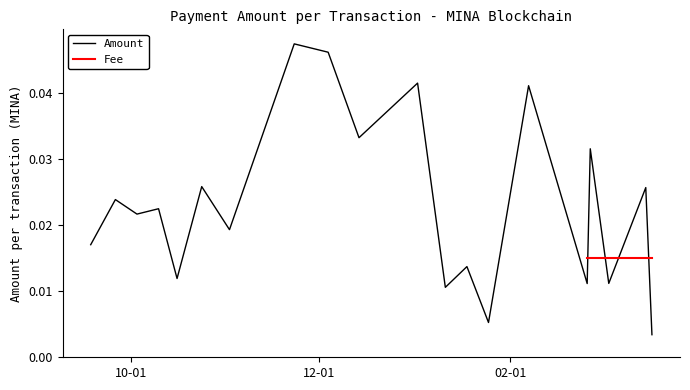

Rank the series by their average value, from highest to lowest.

Amount, Fee